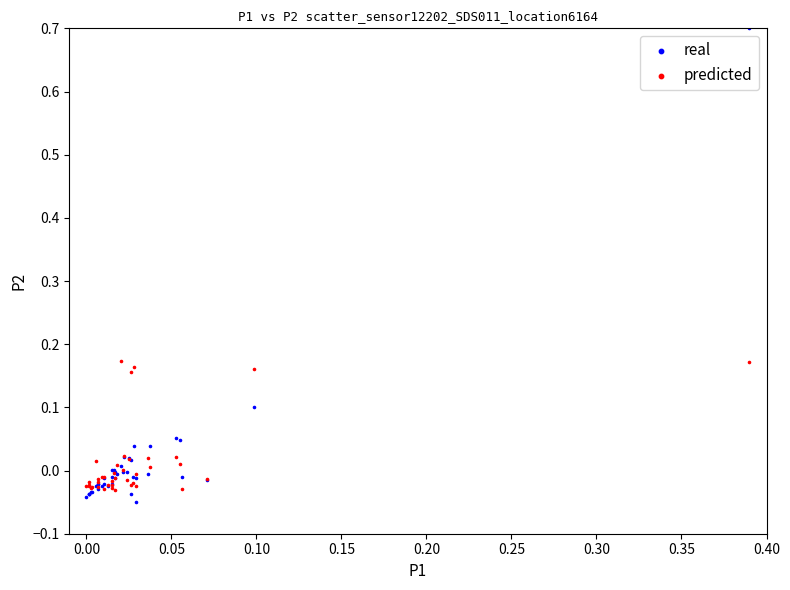

Which series contains the highest Y value?

real